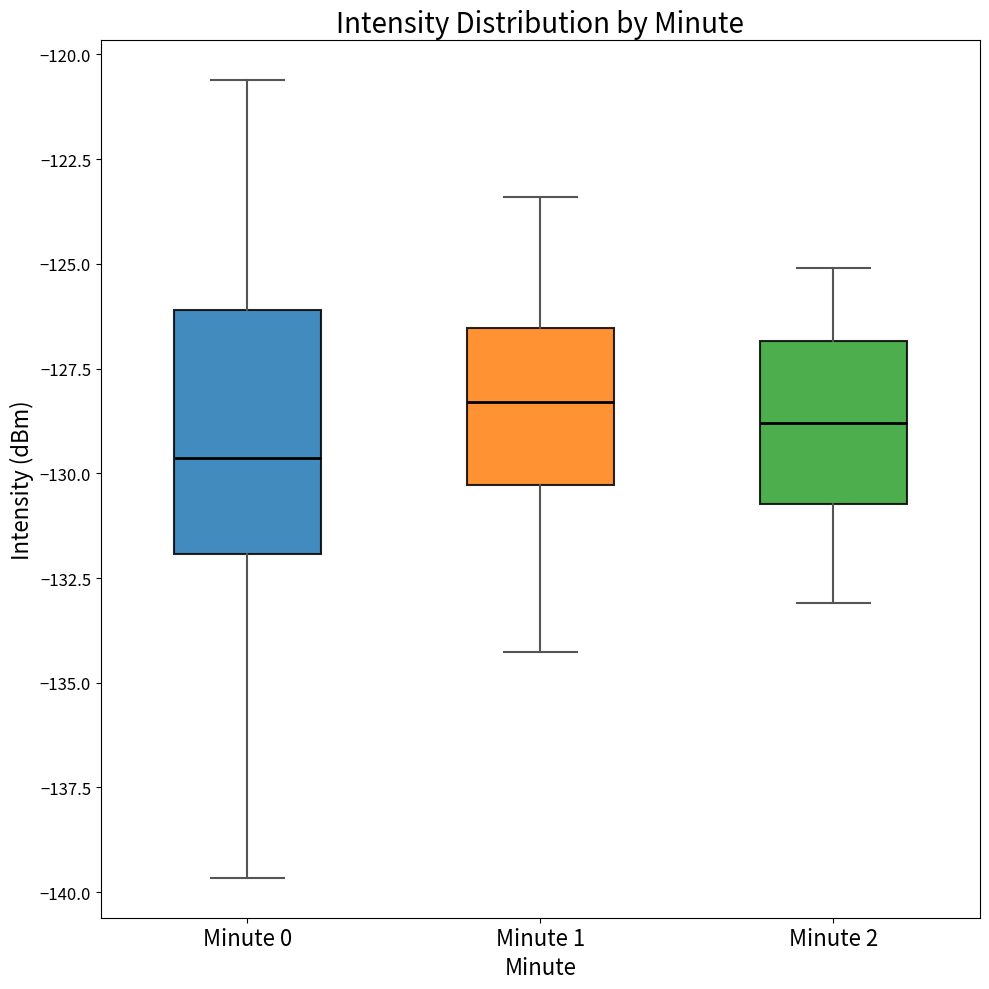

Reading left to right, read every box against the y-axis: the position of its median line, the range the box covers, and the ends of its whiskers. The values are not printed on the chart, so give them approximately, as read against the axis.

Minute 0: median -129.5, box -132.0 to -126.0, whiskers -139.5 to -120.5
Minute 1: median -128.5, box -130.5 to -126.5, whiskers -134.5 to -123.5
Minute 2: median -129.0, box -130.5 to -127.0, whiskers -133.0 to -125.0